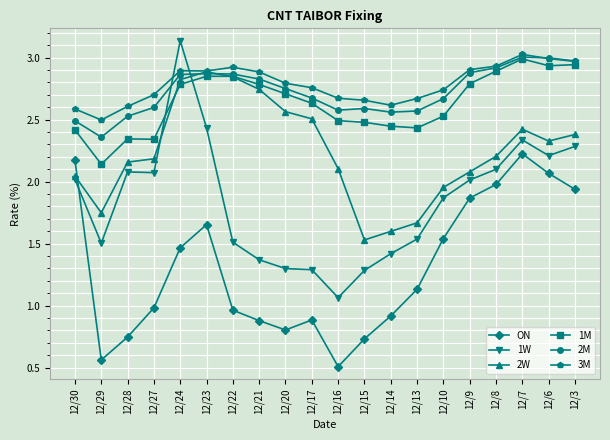

Is the value of 2M at 12/6 greater than the value of 3M at 12/13?

Yes